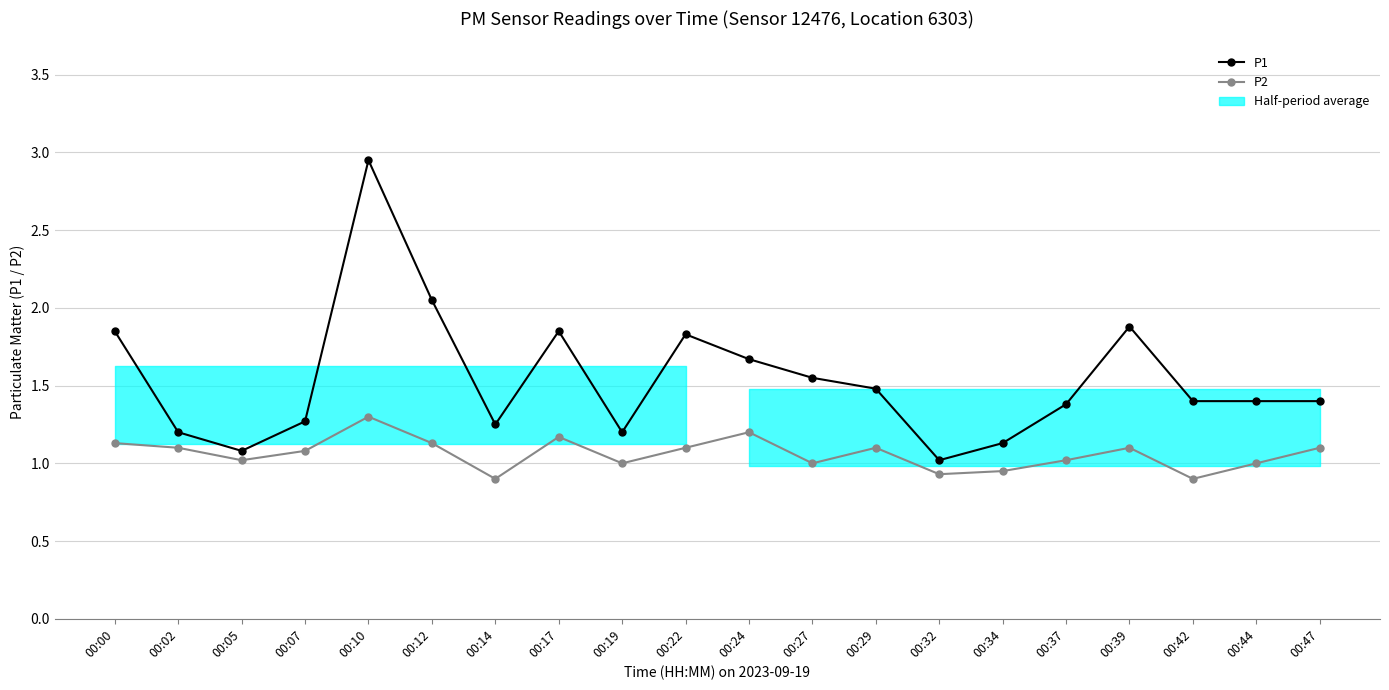

In P1, how many points are higher than both neighbors (excluding endpoints)?

4